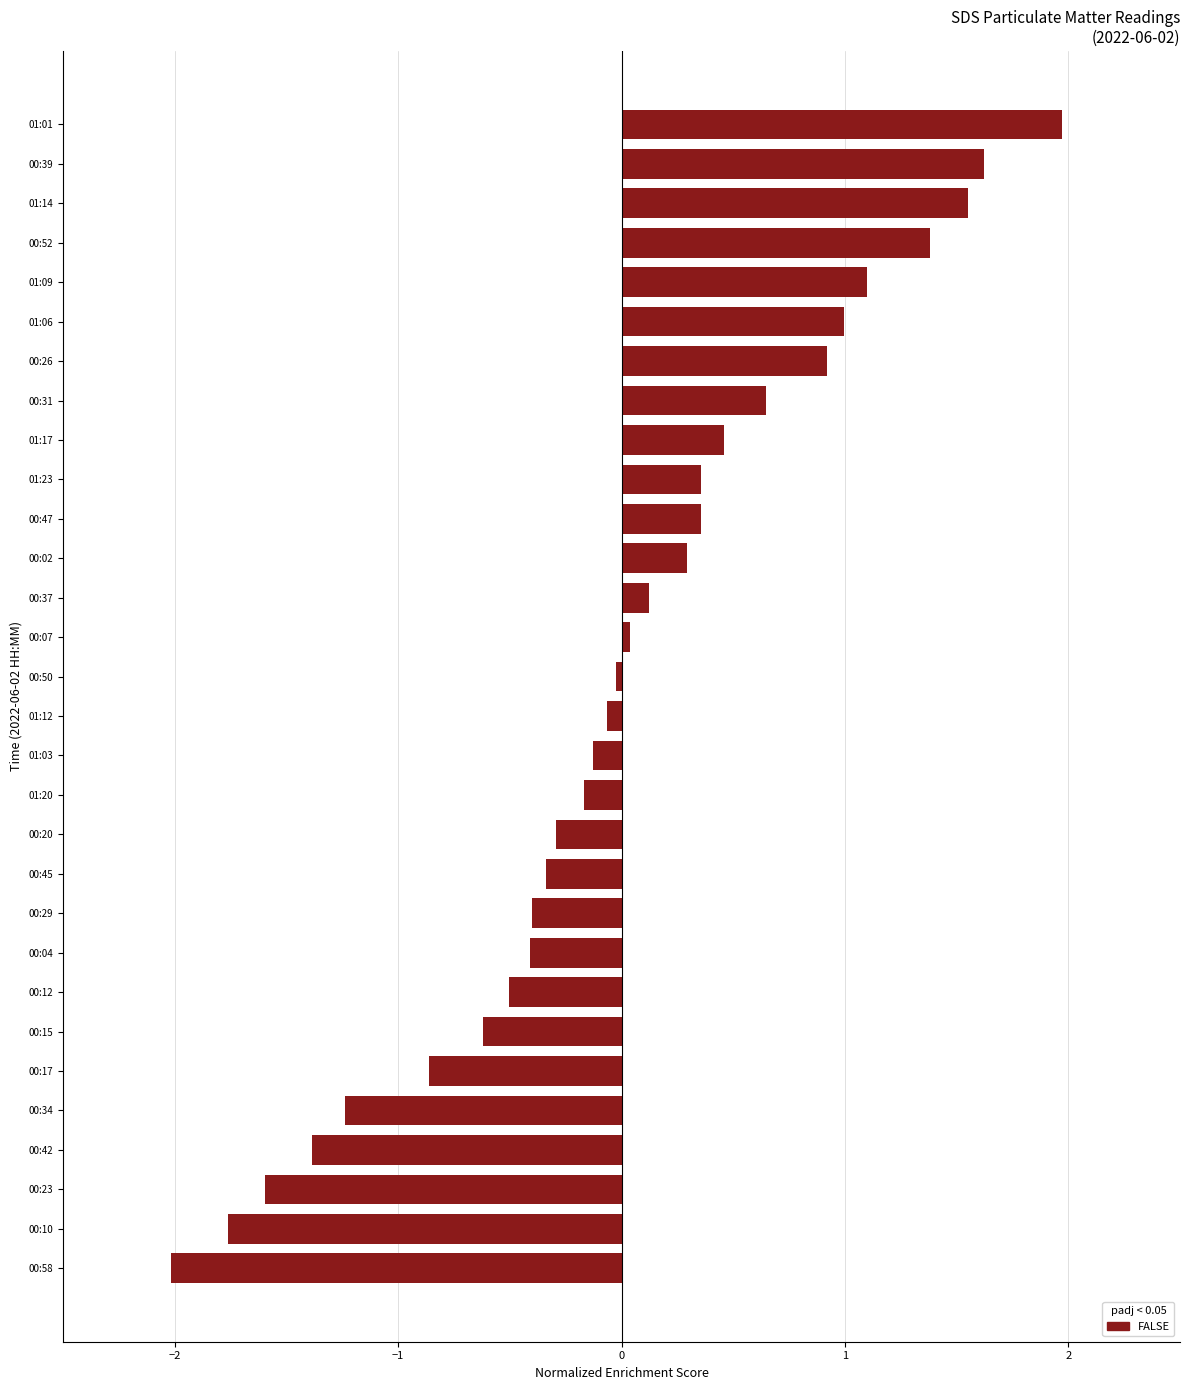

How many bars are there in total?

30